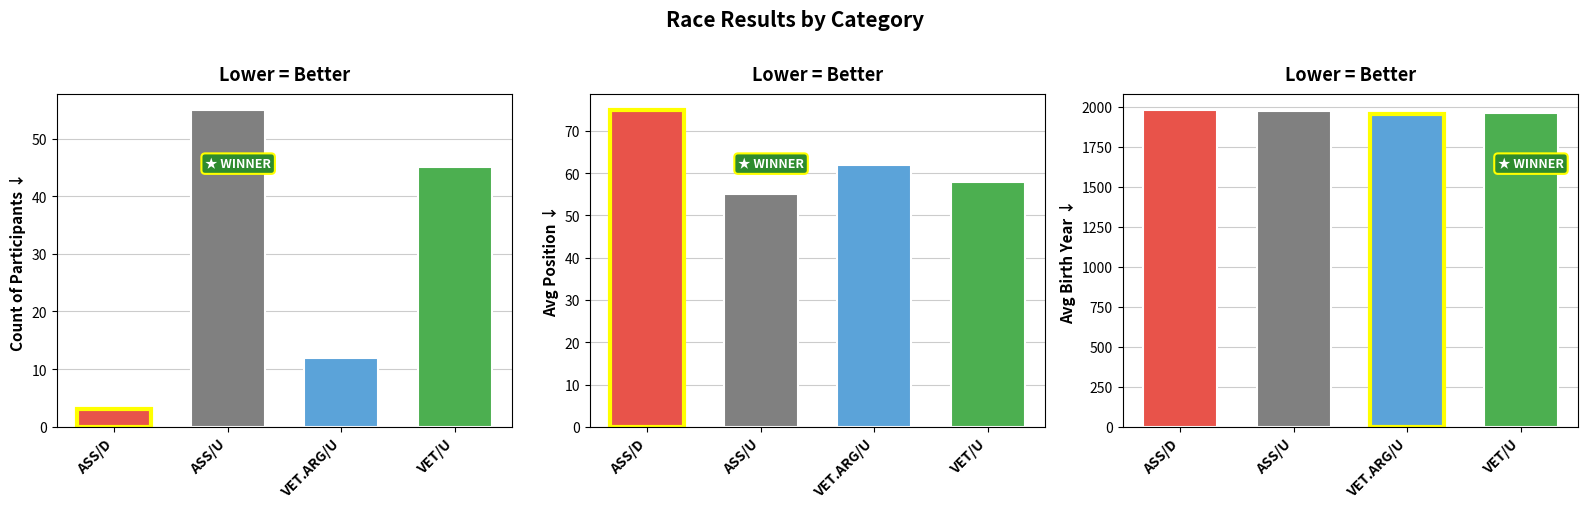

Which label corresponds to the largest value in the chart?

ASS/D